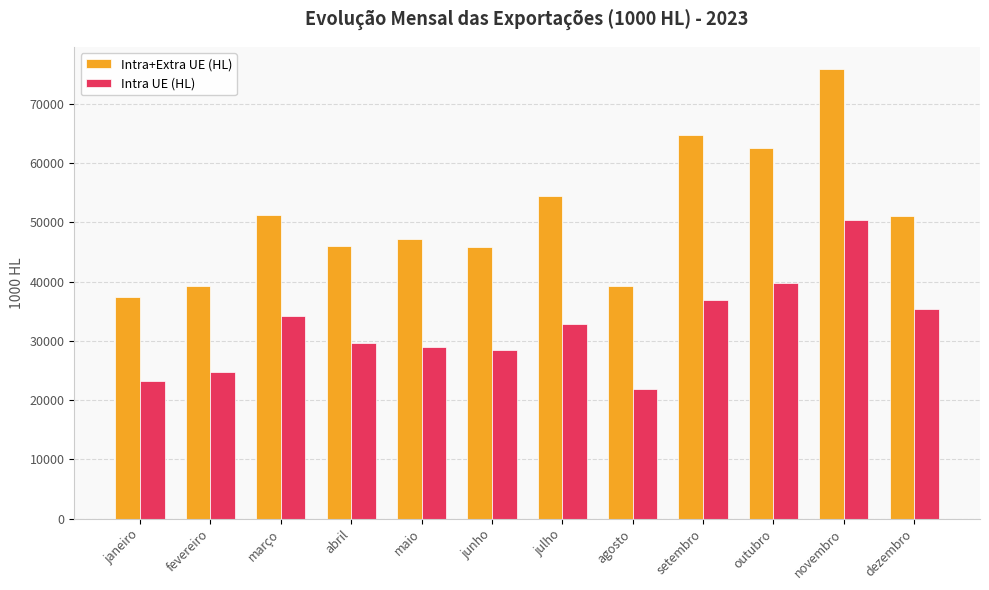

At which category is the sum across all series the highest?

novembro